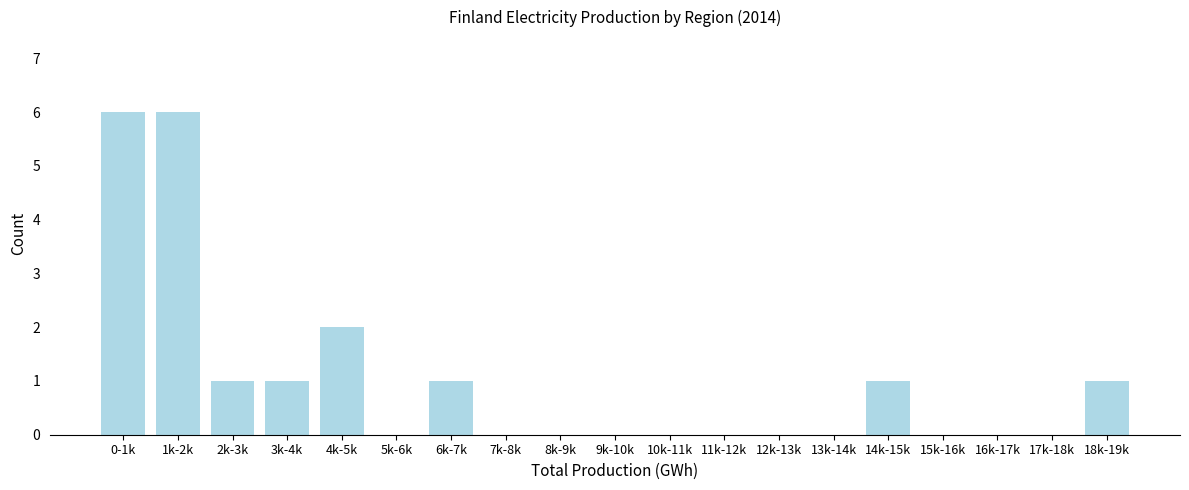

Reading left to right, what are all the values shown in this chart?

0-1k=6	1k-2k=6	2k-3k=1	3k-4k=1	4k-5k=2	5k-6k=0	6k-7k=1	7k-8k=0	8k-9k=0	9k-10k=0	10k-11k=0	11k-12k=0	12k-13k=0	13k-14k=0	14k-15k=1	15k-16k=0	16k-17k=0	17k-18k=0	18k-19k=1